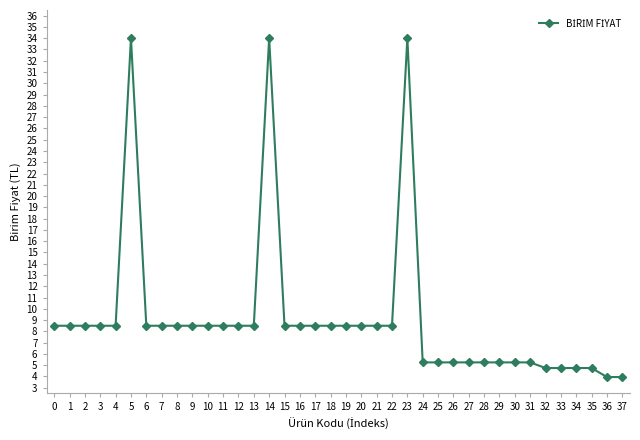

What is the value of the 34th point from the left?

4.8